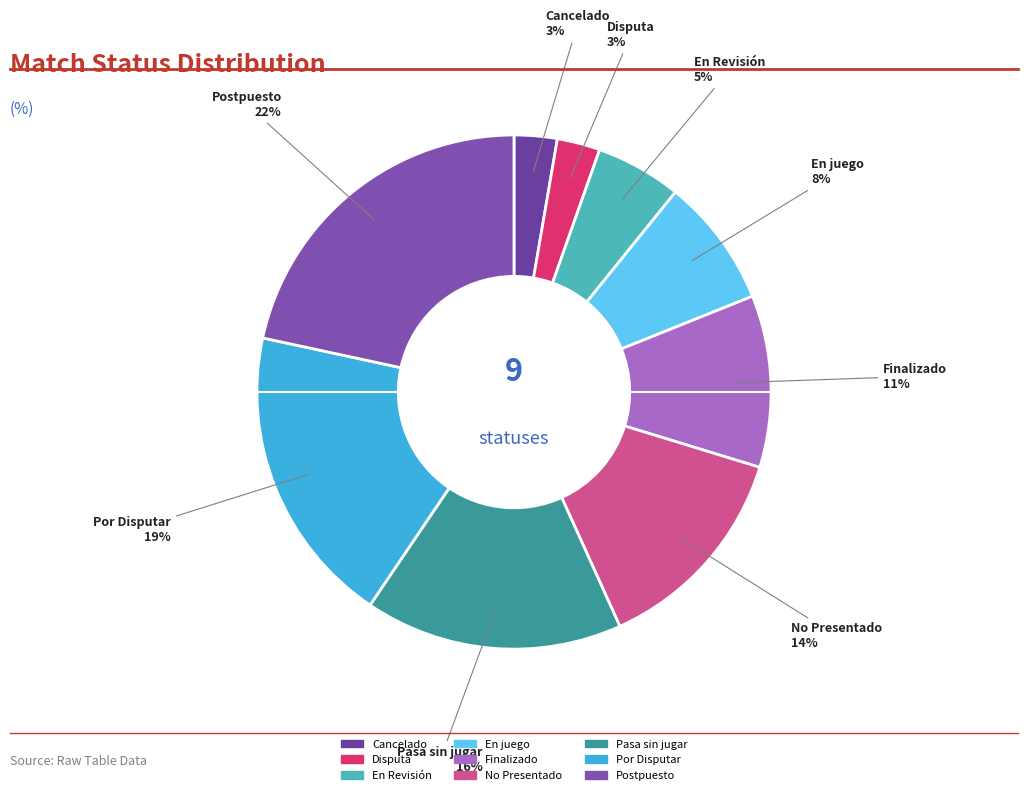

Which category has the biggest portion of the pie?

Postpuesto